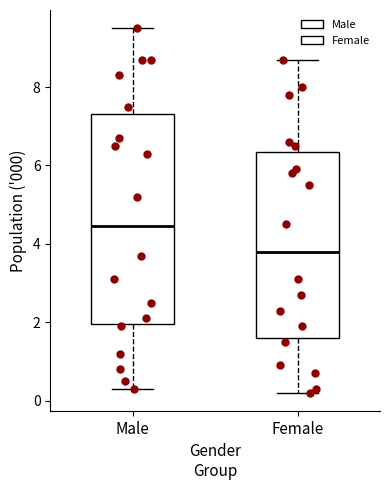

Which box is the tallest, from its lower edge to its upper edge?

Male